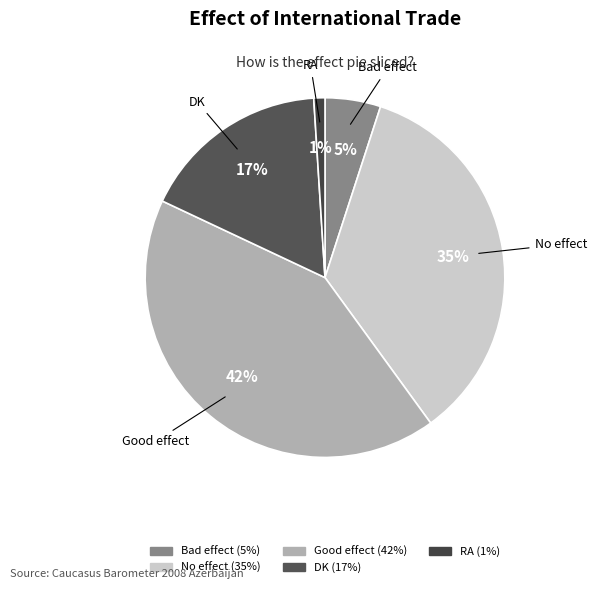

Is there any slice that represents more than half of the pie?

No